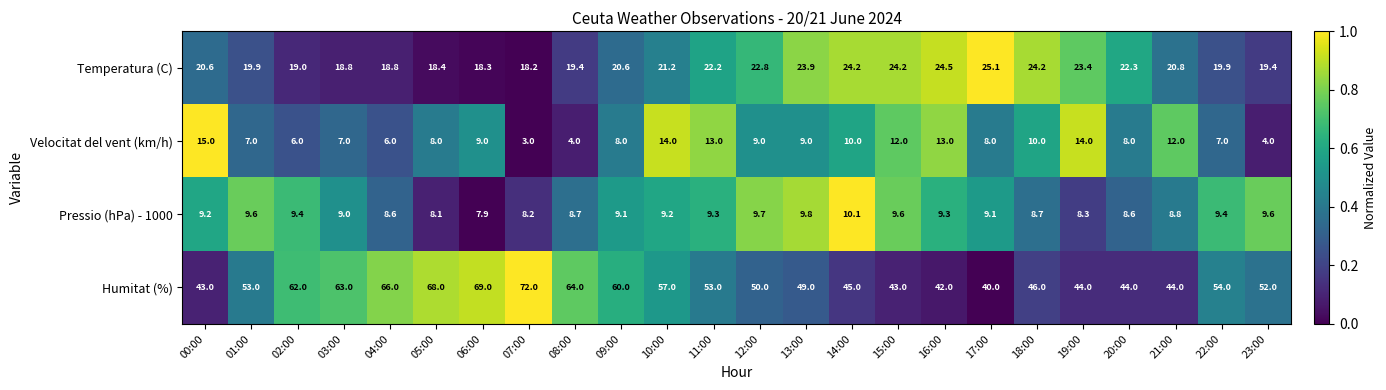

Is the value of Velocitat del vent (km/h) at 14:00 greater than the value of Pressio (hPa) - 1000 at 22:00?

Yes